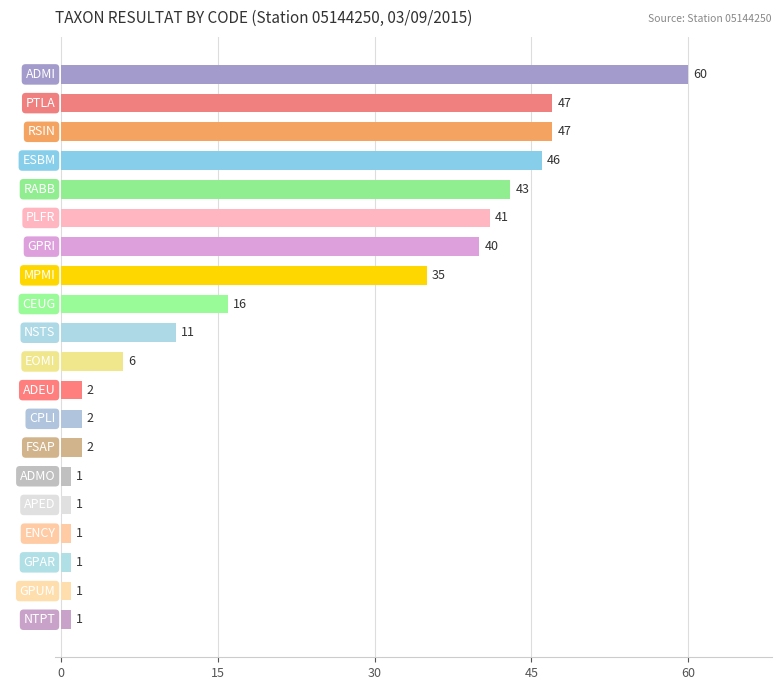

What is the sum of the values at PTLA and APED?

48